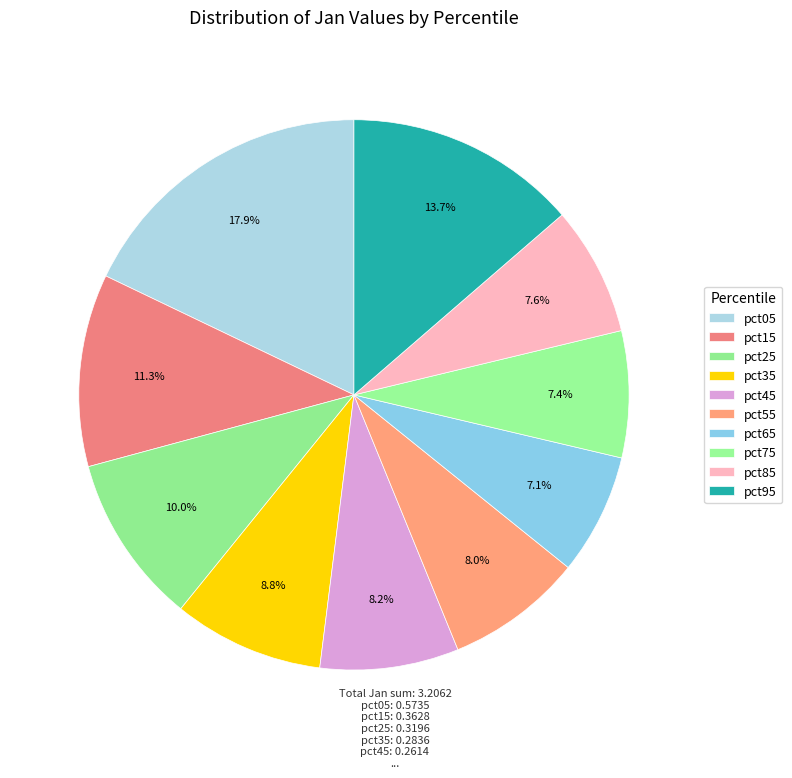

How many slices are in this pie chart?

10